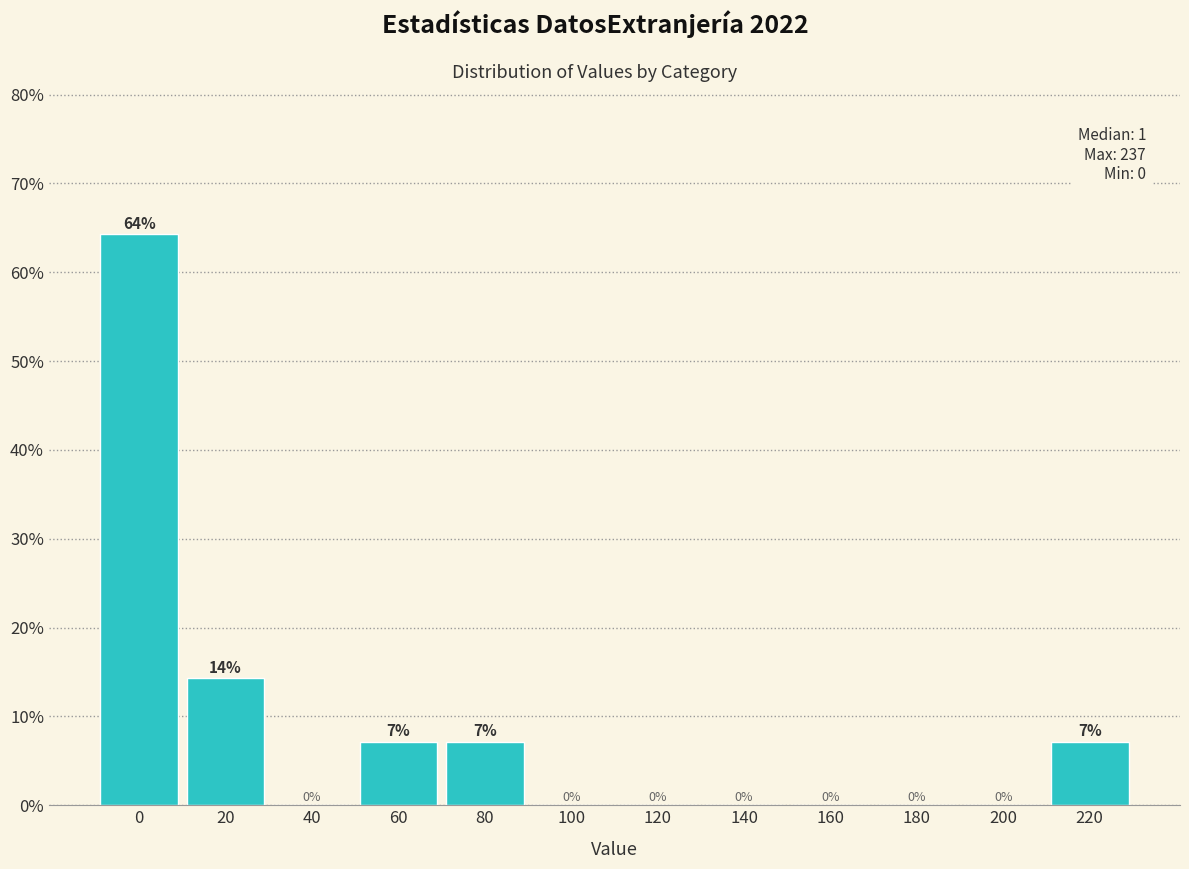

The chart shows a value of -44.1 at 120. True or false?

False